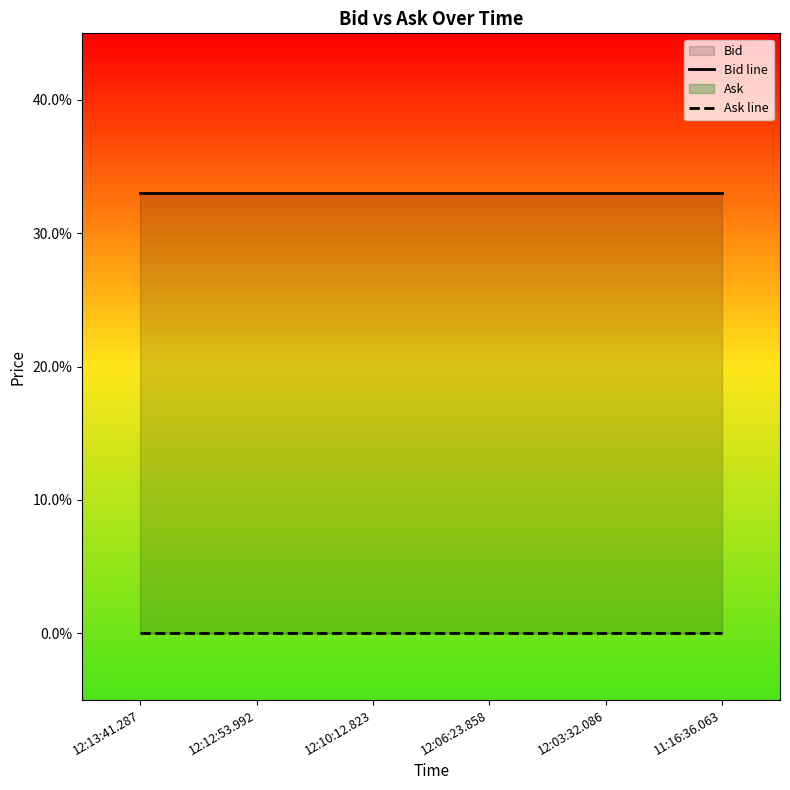

At which label is Ask line closest to 0?

12:13:41.287